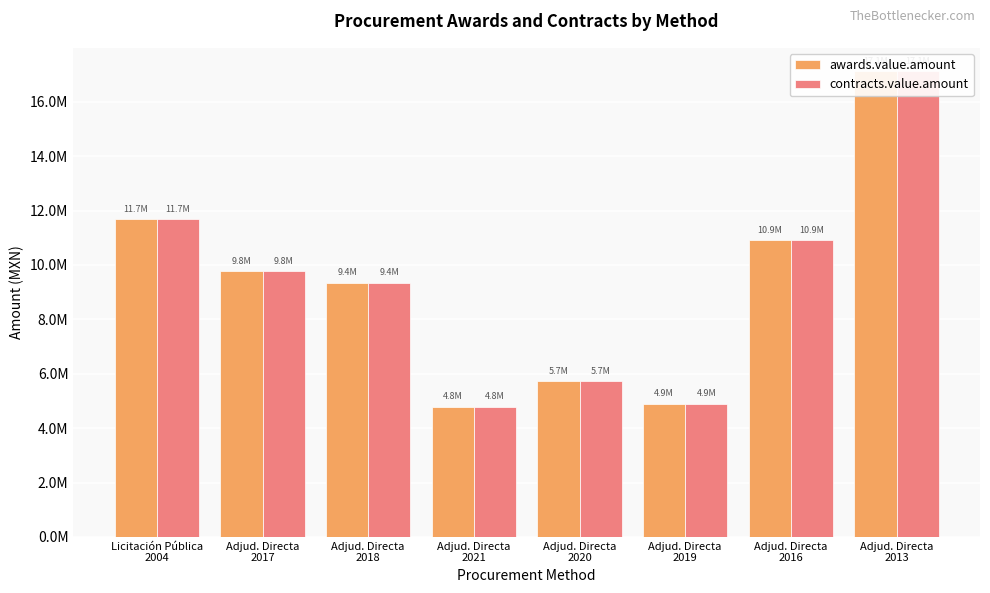

What is the smallest value displayed?

4792588.3